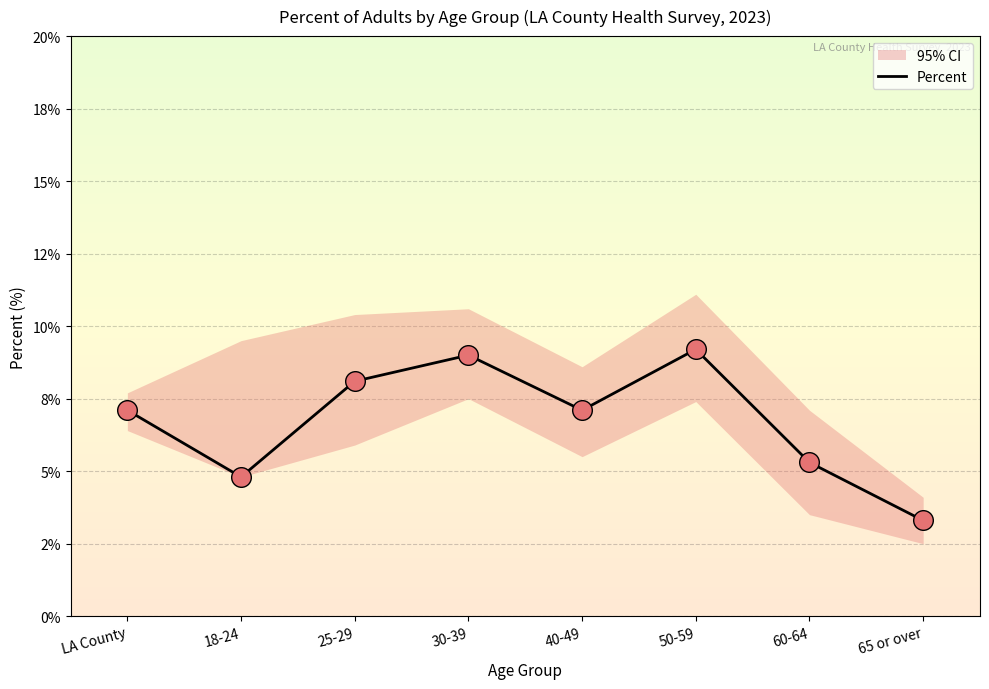

Which has a higher value, LA County or 60-64?

LA County